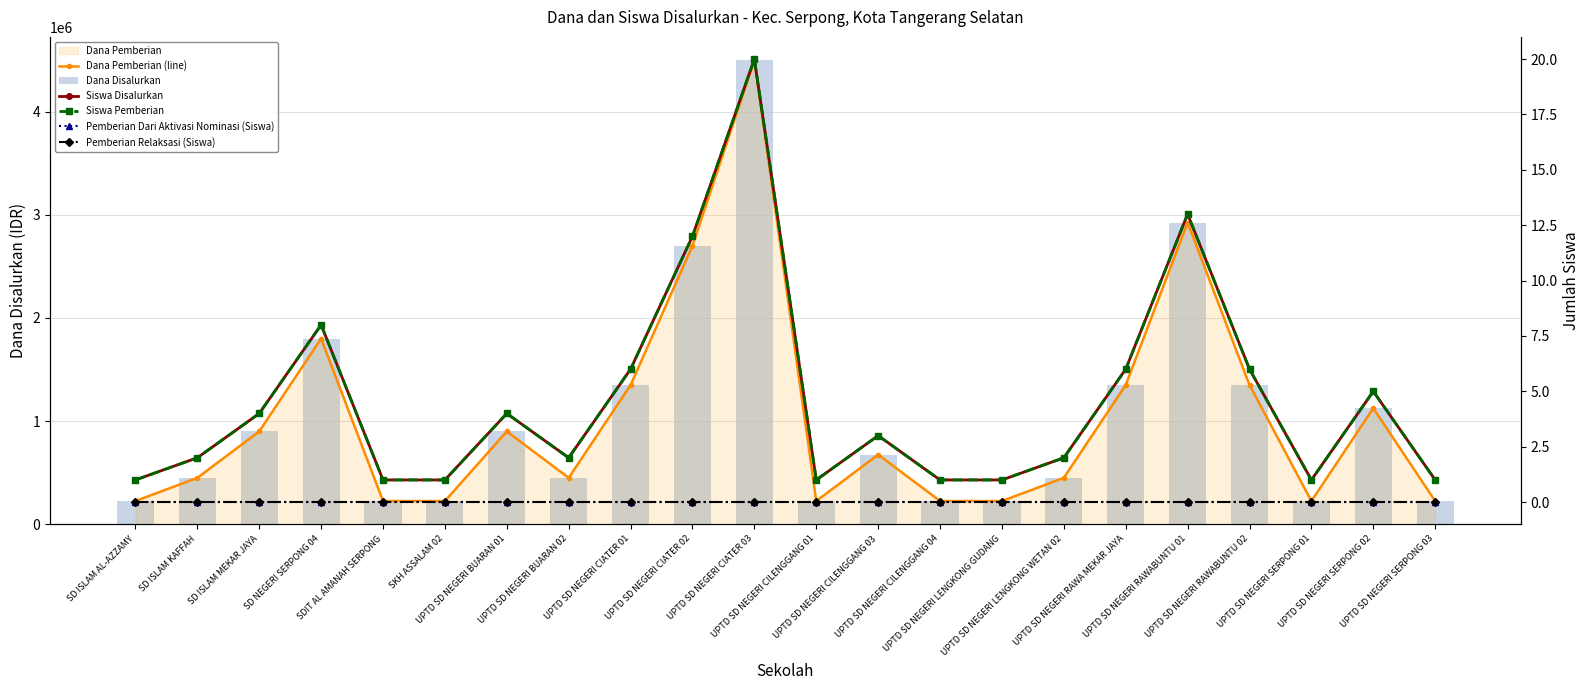

Are the bars horizontal?

No